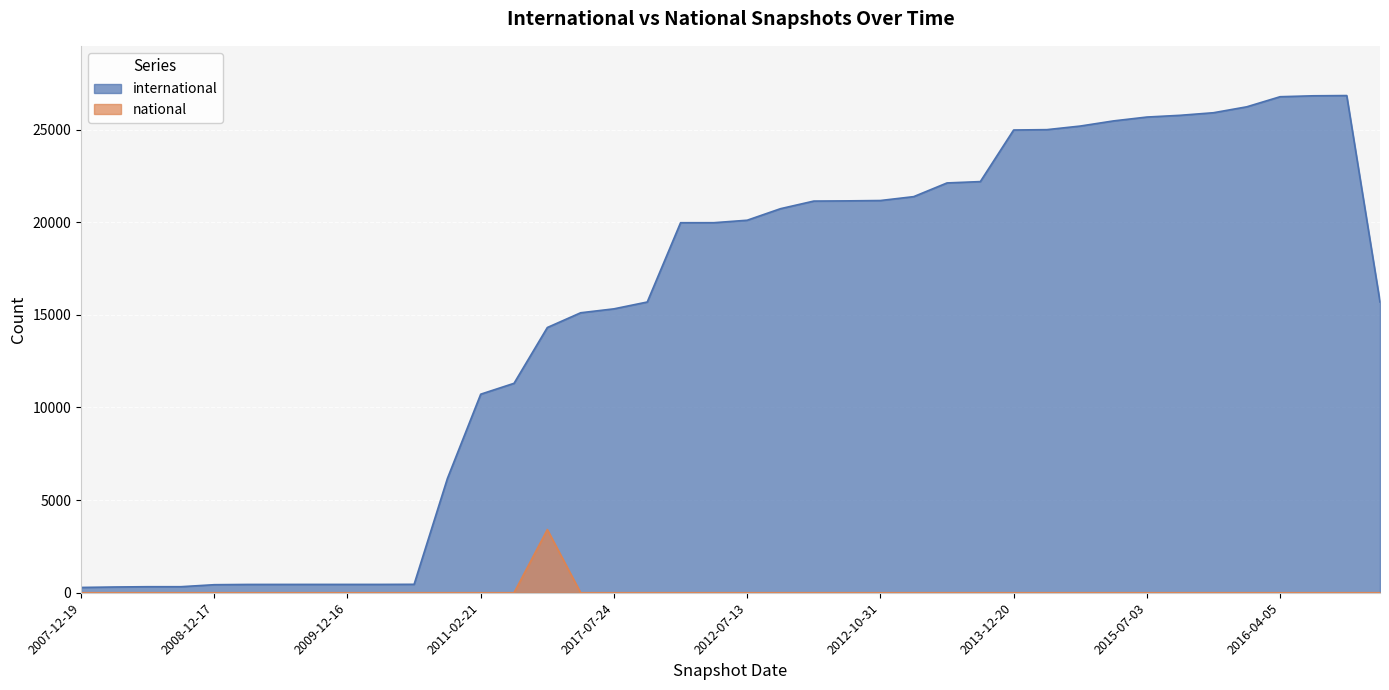

What is the label of the 15th point from the right?

2013-05-21